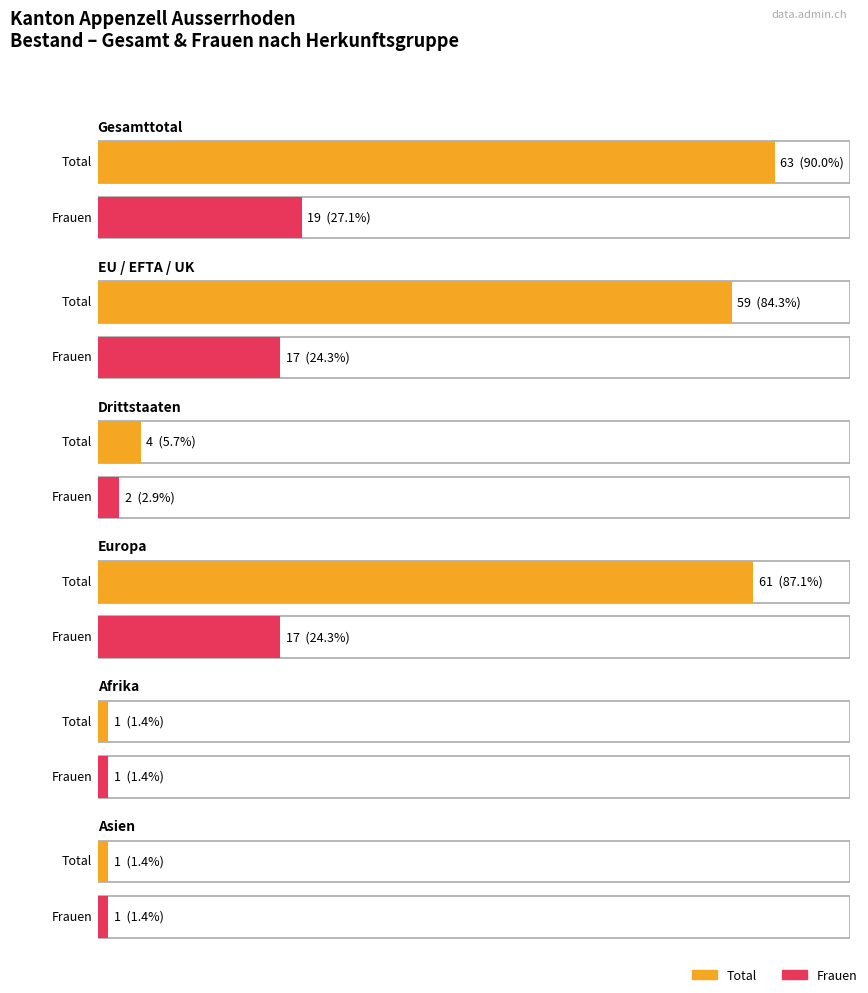

At which label does Männer reach its peak?

Gesamttotal